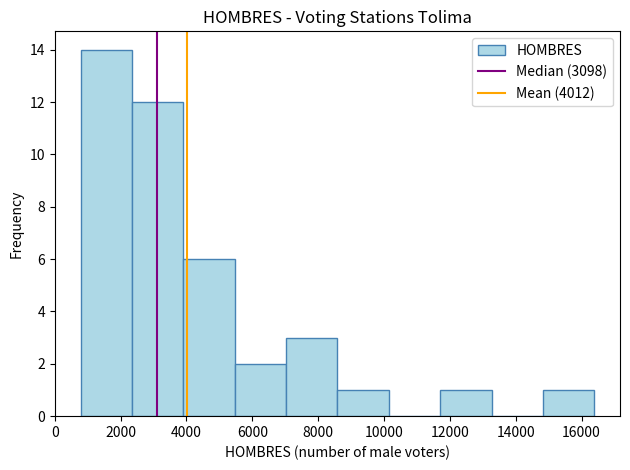

Reading left to right, transcribe this chart: for each bar, give the range it covers on the x-axis and its height. Neither the bar edges nor the heights are printed on the chart, so give them approximately, as read against the axes.

800 to 2400: 14
2400 to 4000: 12
4000 to 5400: 6
5400 to 7000: 2
7000 to 8600: 3
8600 to 10200: 1
10200 to 11800: 0
11800 to 13200: 1
13200 to 14800: 0
14800 to 16400: 1